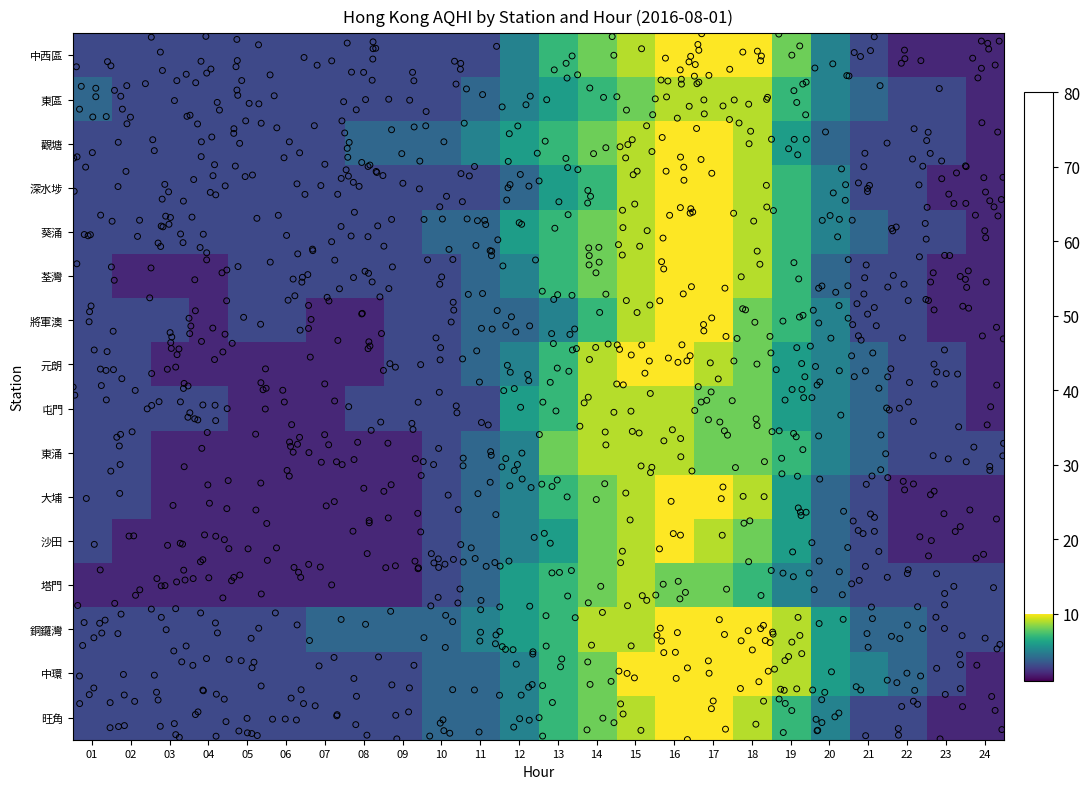

Which label corresponds to the largest value in the chart?

16